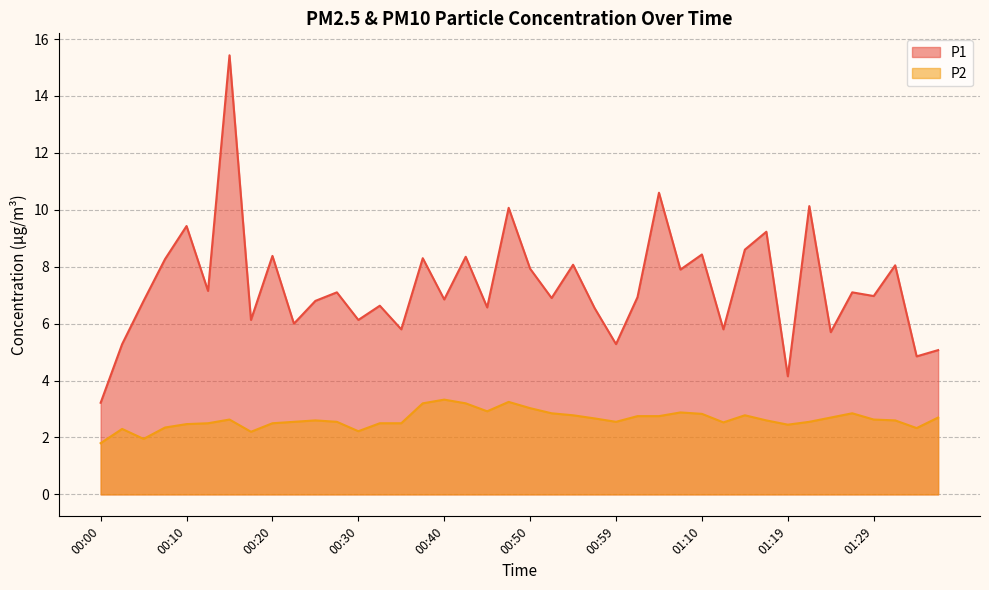

Between 00:15 and 01:24, which series saw the biggest shift?

P1